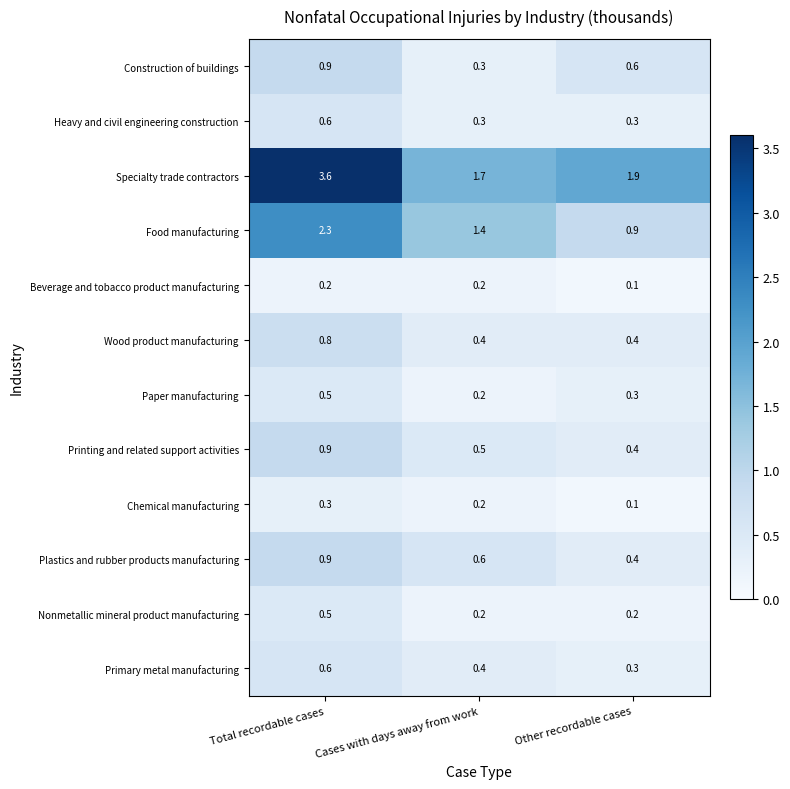

True or false: Nonmetallic mineral product manufacturing has a value of 0.5 at Total recordable cases.

True